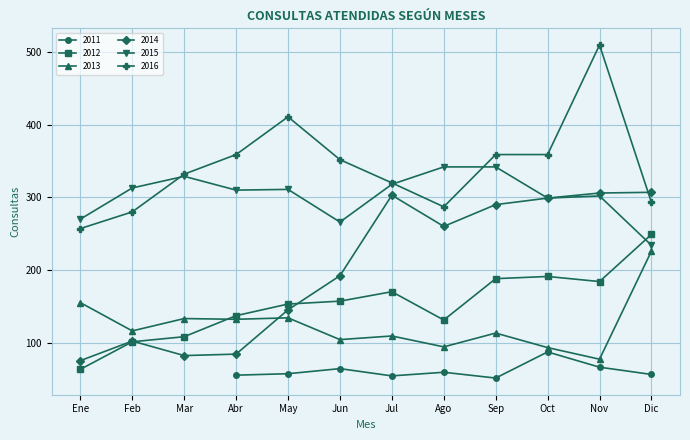

True or false: 2012 has a value of 249 at Dic.

True